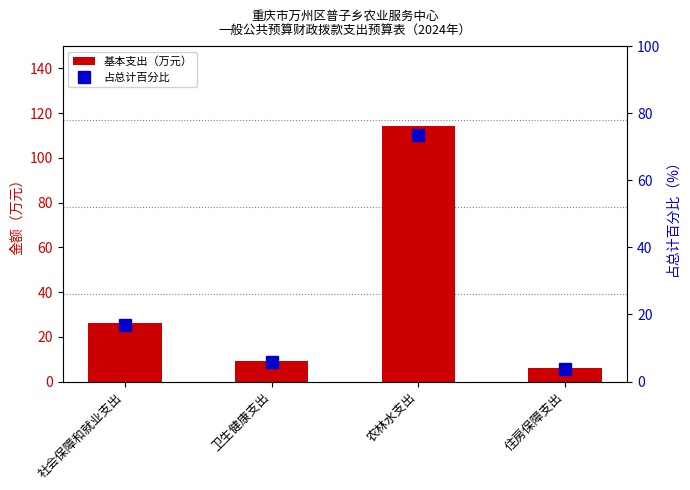

What are all the series names shown in the legend?

基本支出（万元）, 占总计百分比